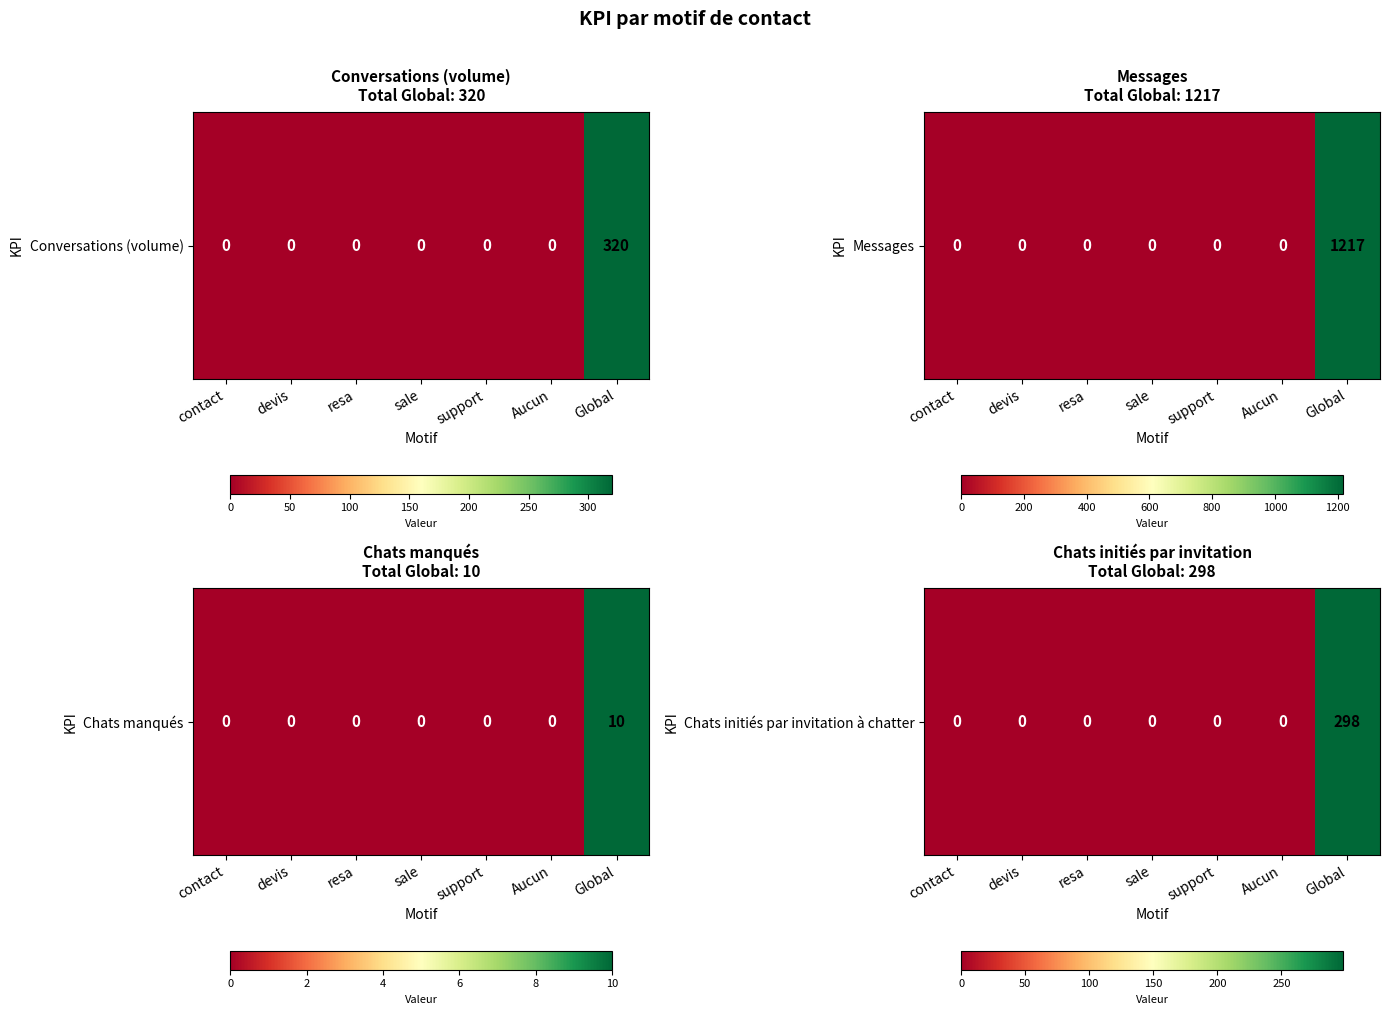

Which has a higher value, devis or Global?

Global